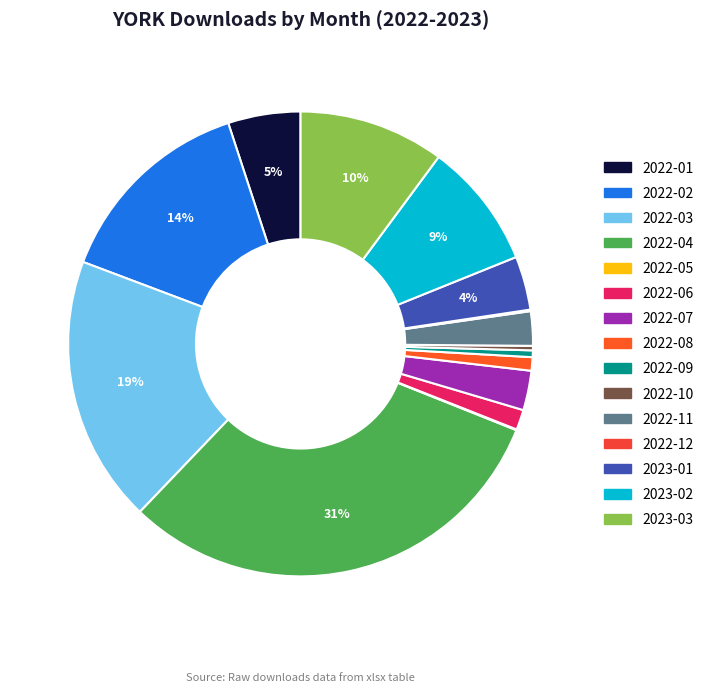

Which category has the biggest portion of the pie?

2022-04